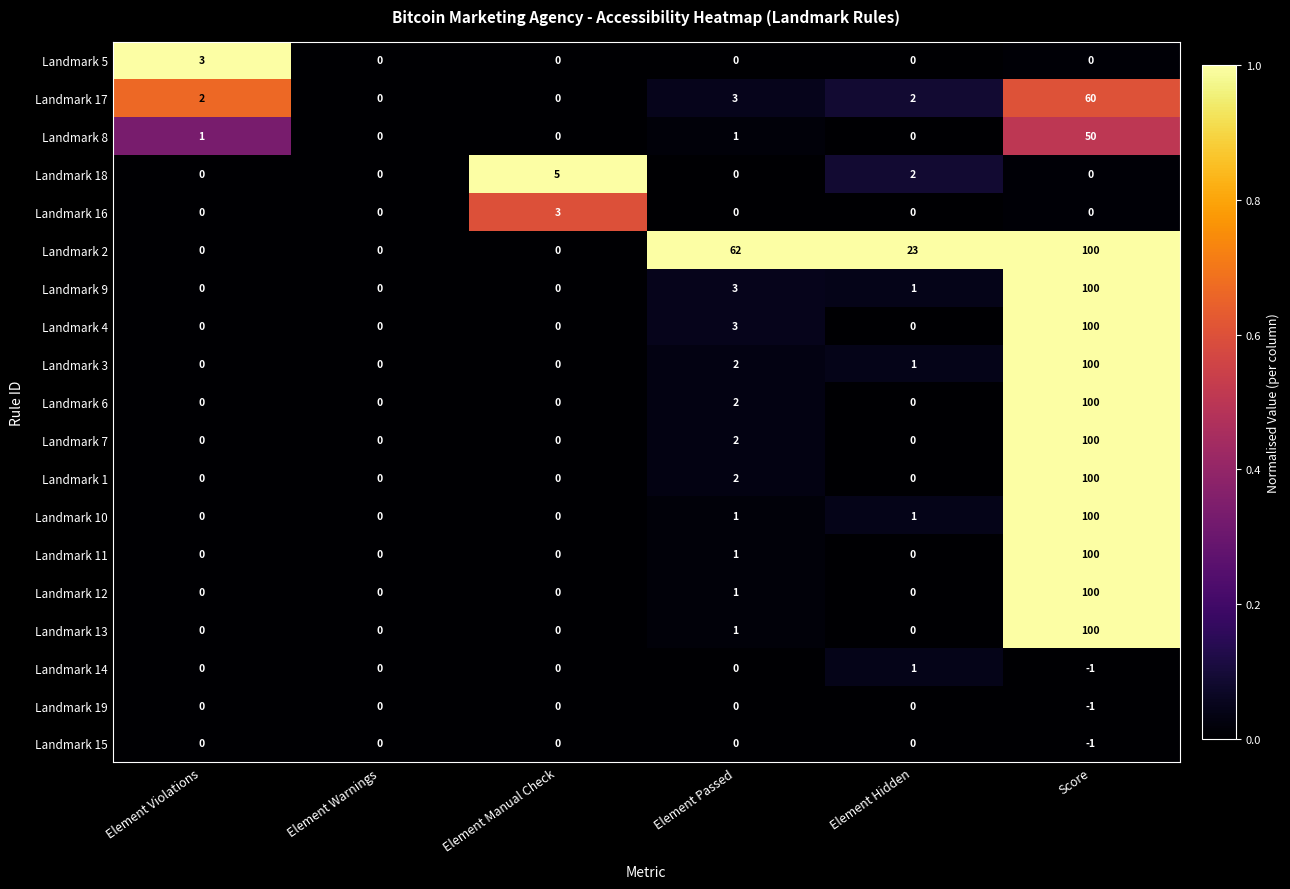

What is the difference between the second highest and second lowest values in the Landmark 2 series?

62